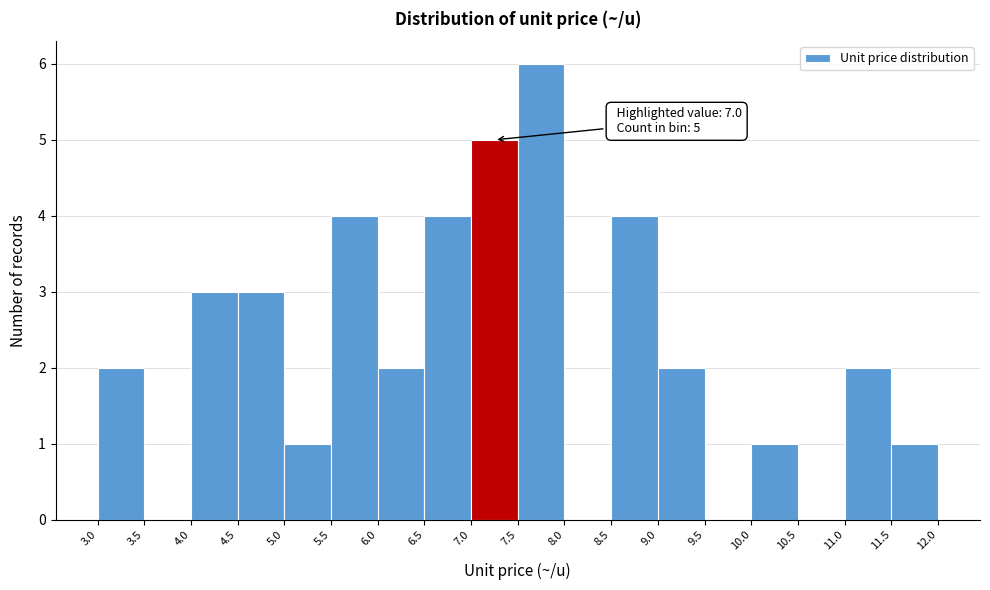

Over which range of the x-axis is the bar tallest?

7.5 to 8.0